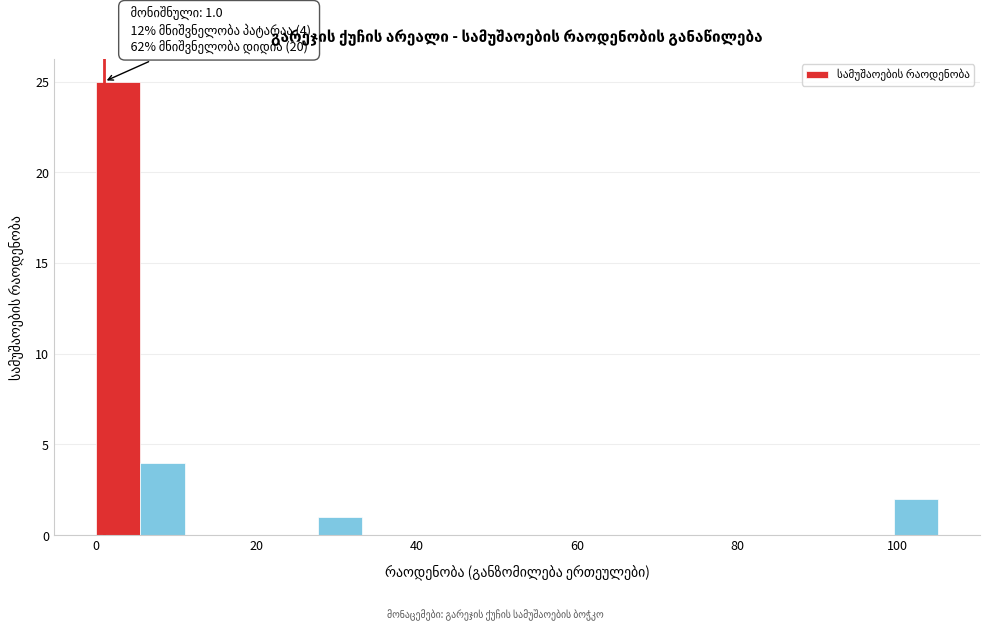

Around what value on the x-axis is the tallest bar? Give the approximate position of its centre, as read against the axis.

2